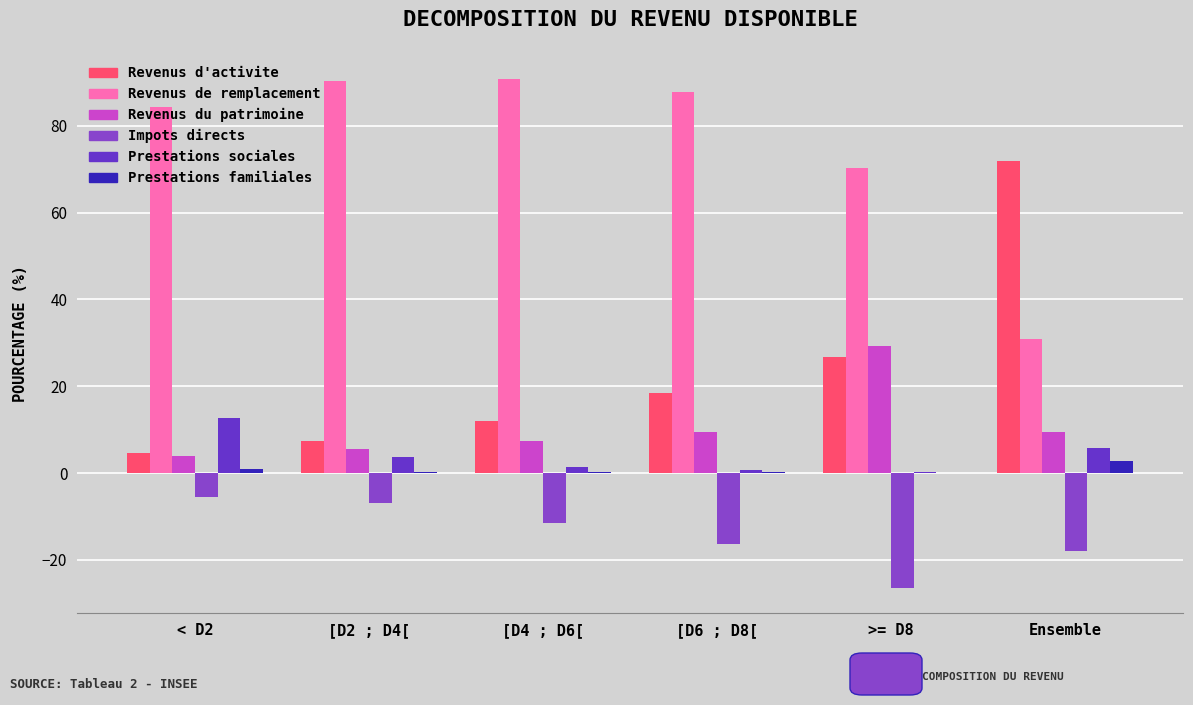

Is the value of Revenus du patrimoine at [D2 ; D4[ greater than the value of Prestations sociales at >= D8?

Yes